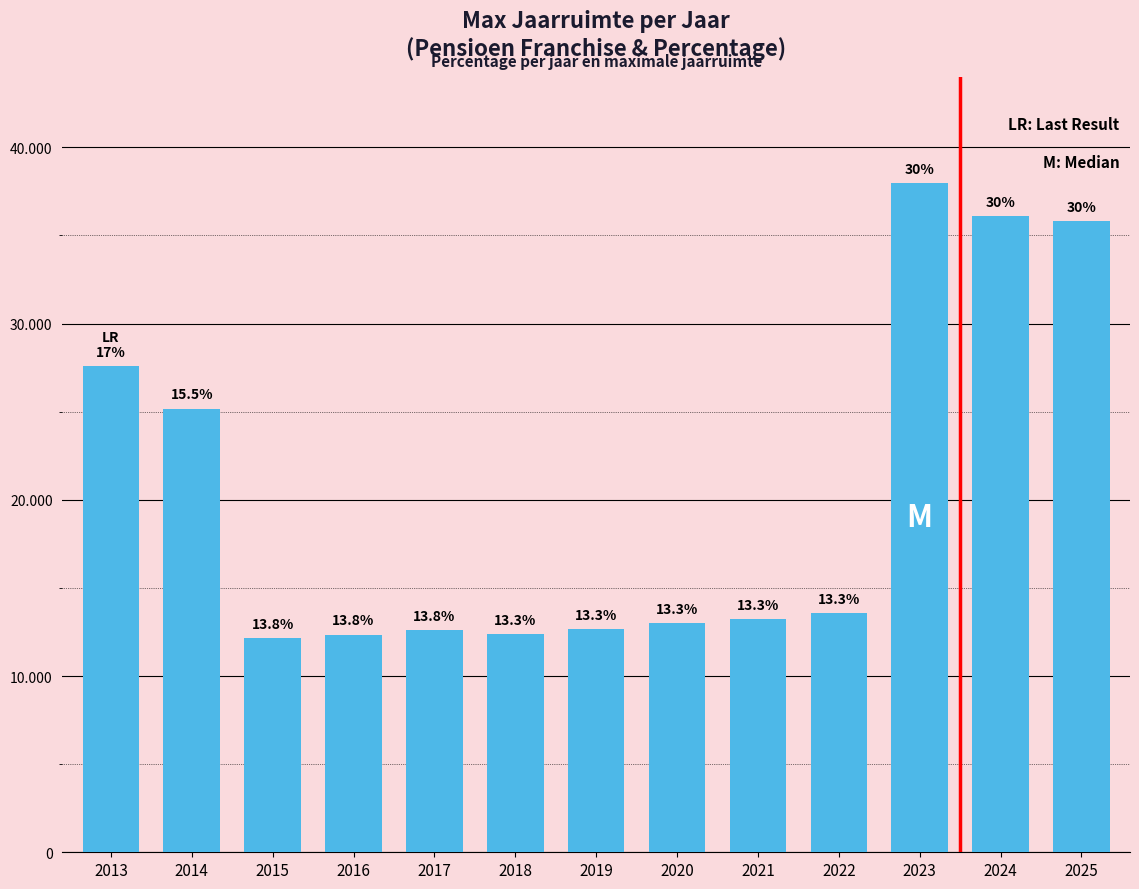

Does the chart contain any negative values?

No